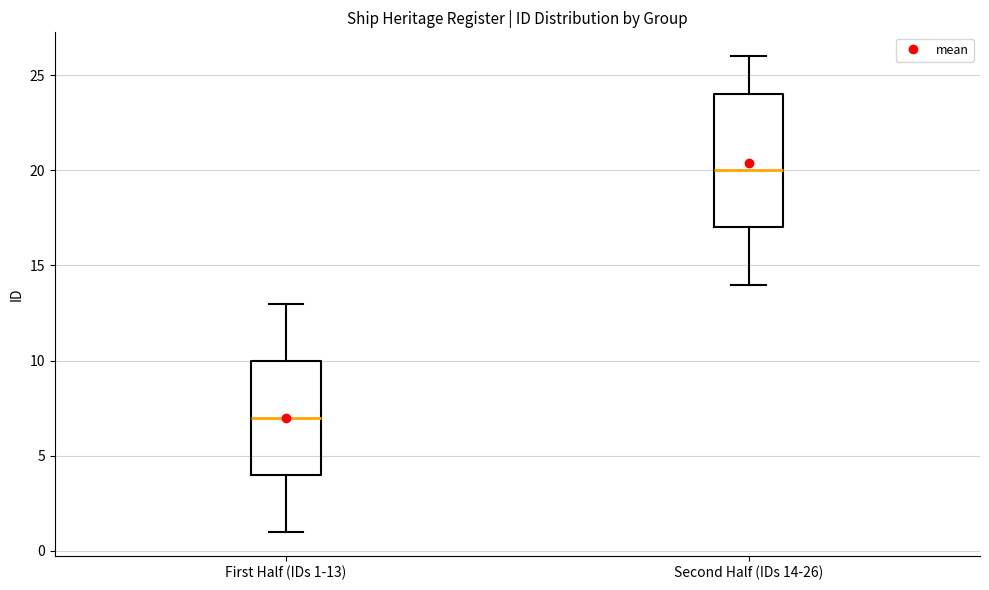

Reading left to right, read every box against the y-axis: the position of its median line, the range the box covers, and the ends of its whiskers. The values are not printed on the chart, so give them approximately, as read against the axis.

First Half (IDs 1-13): median 7, box 4 to 10, whiskers 1 to 13
Second Half (IDs 14-26): median 20, box 17 to 24, whiskers 14 to 26